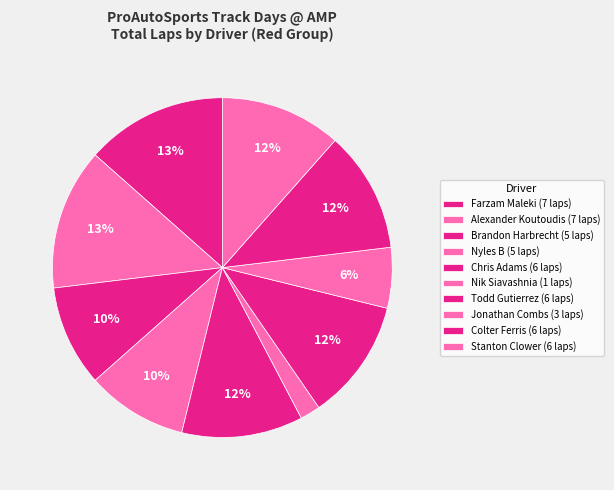

What is the ratio of the value at Brandon Harbrecht to the value at Colter Ferris?

0.8